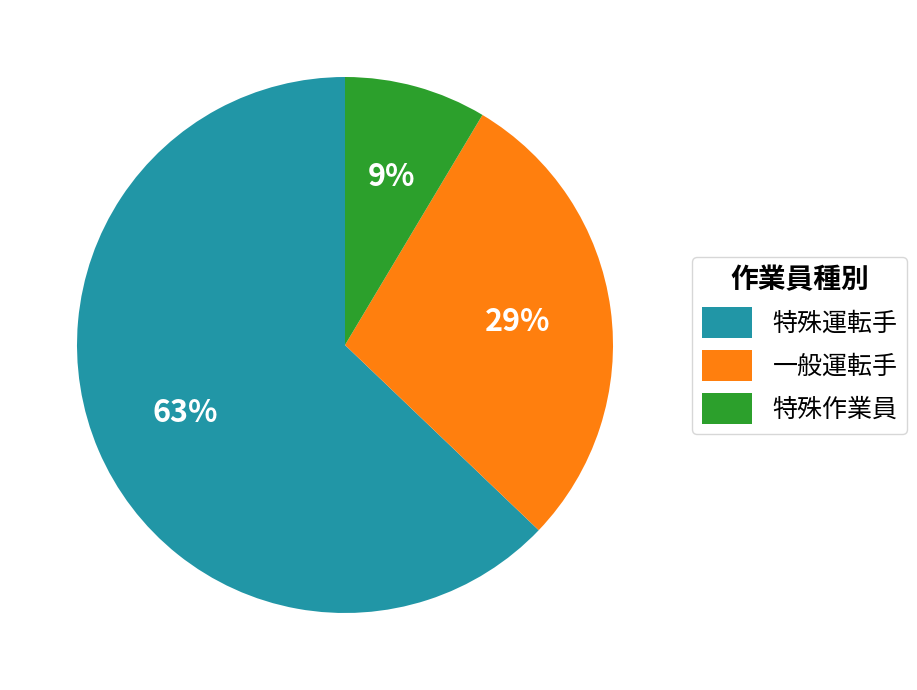

Do 特殊作業員 and 特殊運転手 together represent more than half of the pie?

Yes